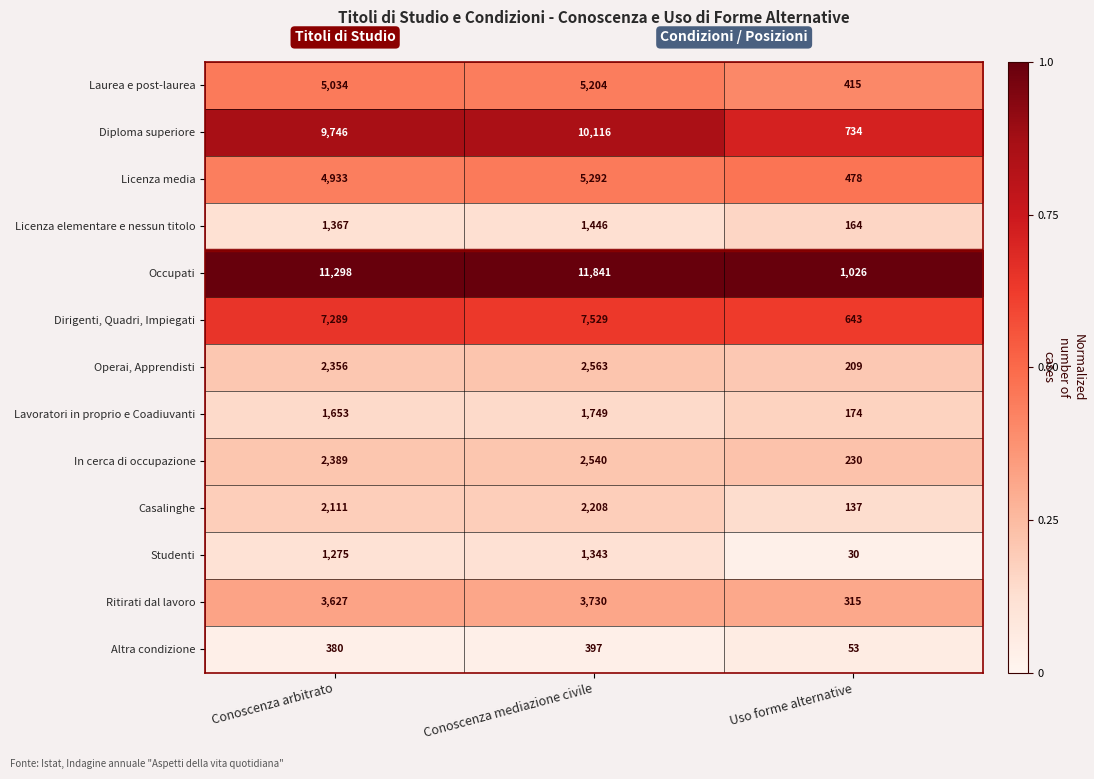

What is the spread (max minus min) of values at Uso forme alternative?

996